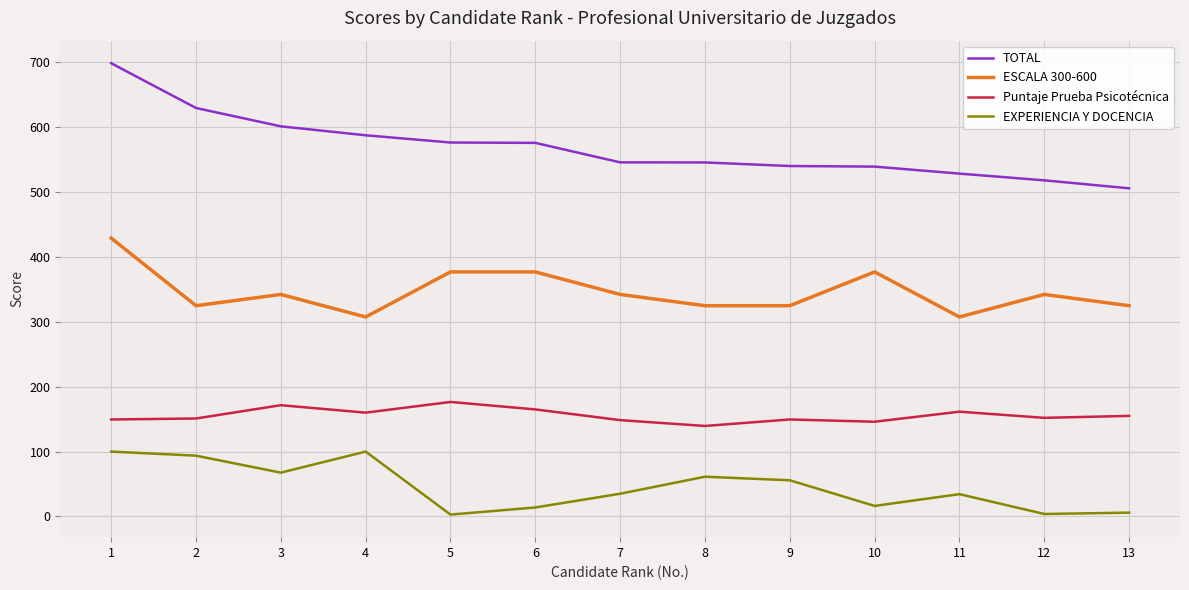

Read the TOTAL value at 8.

545.6